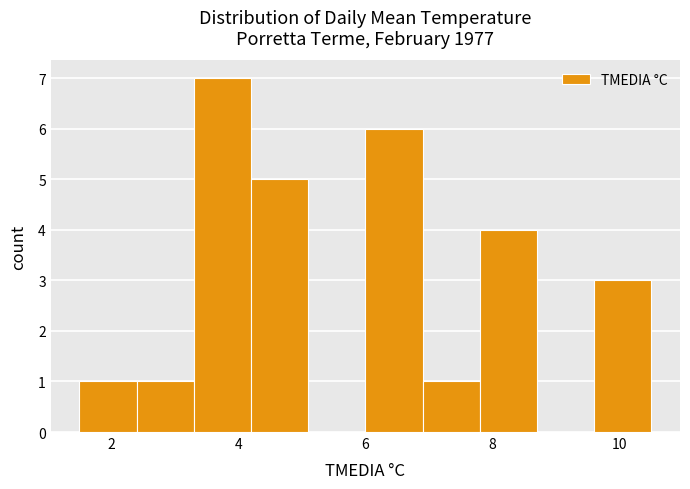

Reading left to right, transcribe this chart: for each bar, give the range it covers on the x-axis and its height. Neither the bar edges nor the heights are printed on the chart, so give them approximately, as read against the axes.

1.5 to 2.4: 1
2.4 to 3.3: 1
3.3 to 4.2: 7
4.2 to 5.1: 5
5.1 to 6.0: 0
6.0 to 6.9: 6
6.9 to 7.8: 1
7.8 to 8.7: 4
8.7 to 9.6: 0
9.6 to 10.5: 3